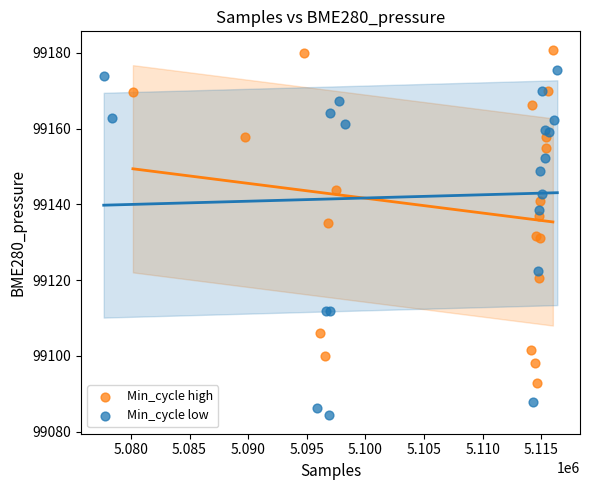

Which series has the widest spread of Y values?

Min_cycle low